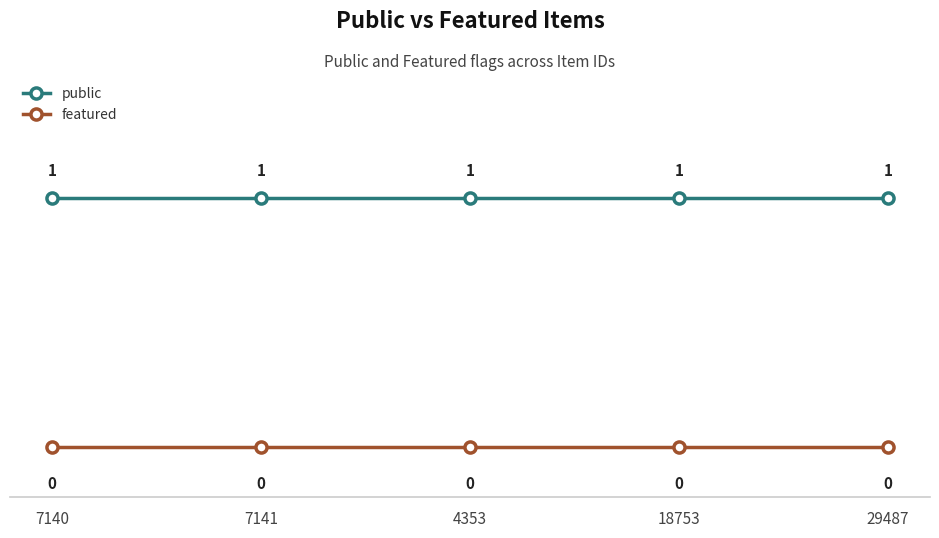

What position from the right is 29487?

1